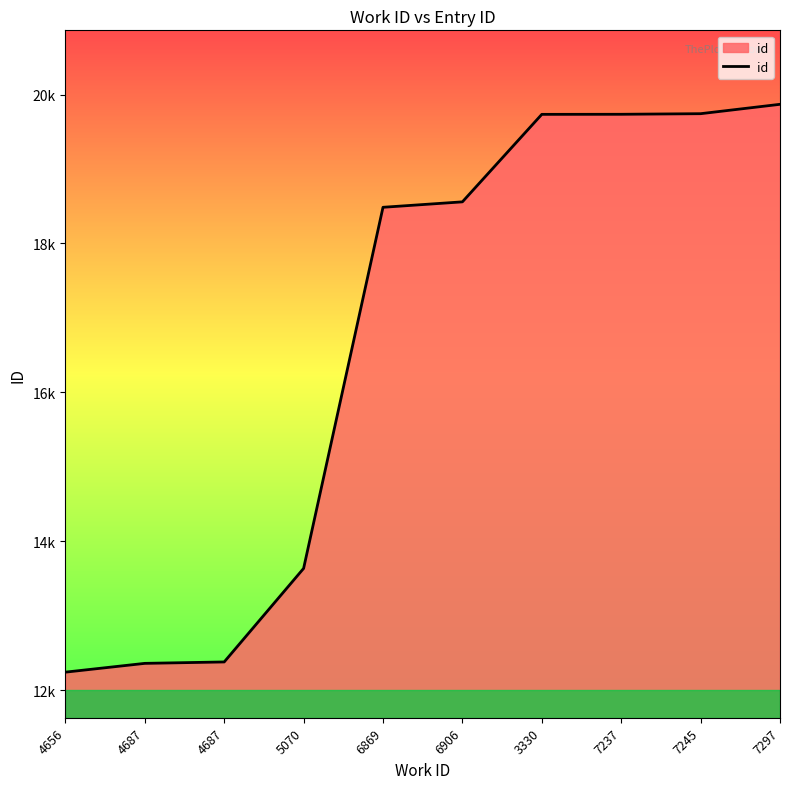

Does the chart have visible grid lines?

No